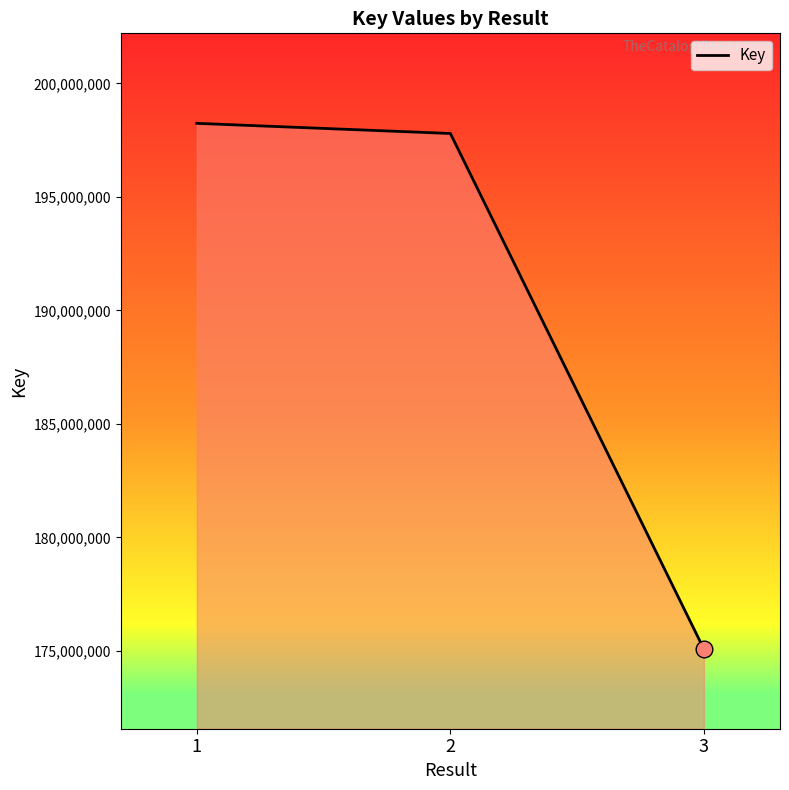

At which label does the data first exceed 197795304?

1